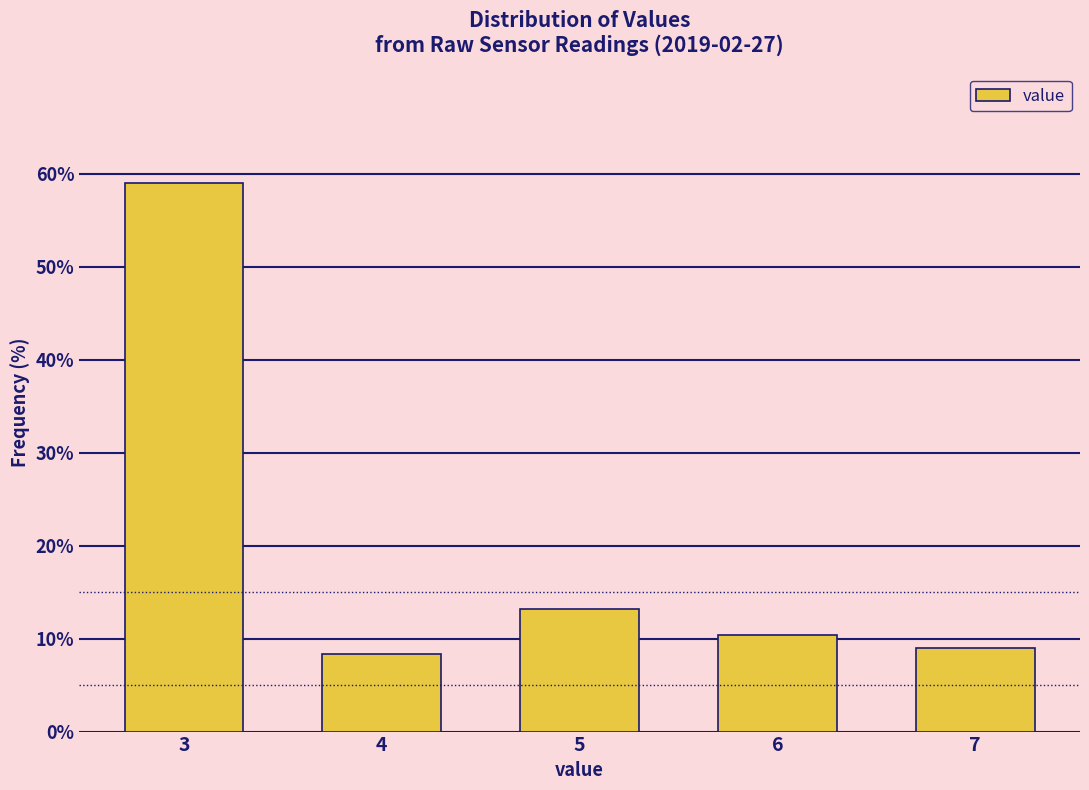

Reading left to right, transcribe all the data shown in this chart.

59.0	8.3	13.2	10.4	9.0